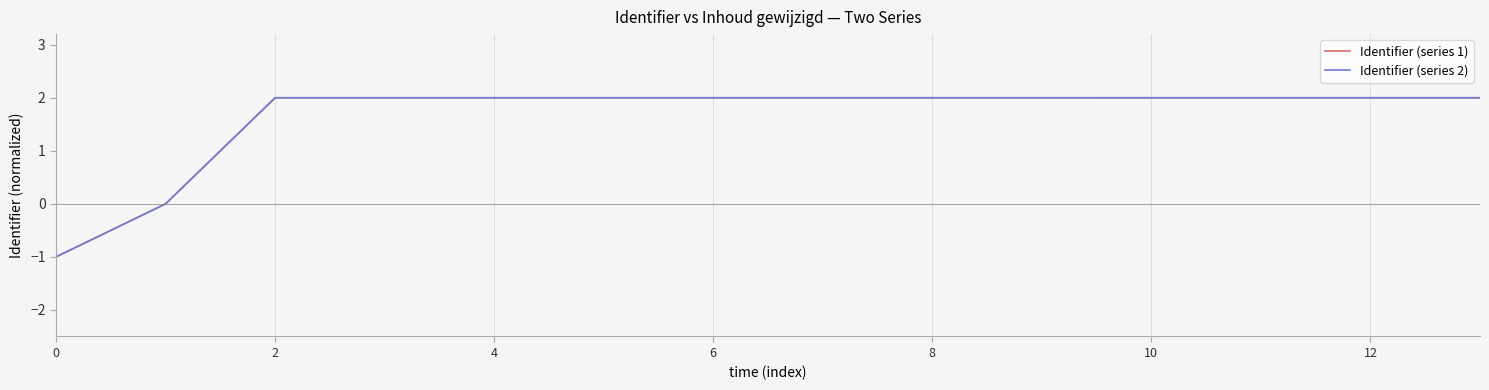

What is the average value of the Identifier (series 2) series?

1.6